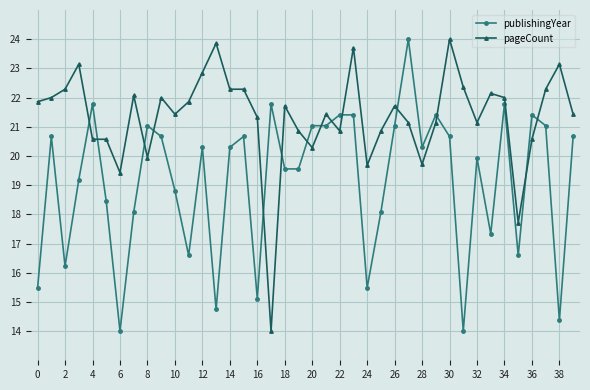

True or false: pageCount has more than 0 points higher than both neighbors.

True